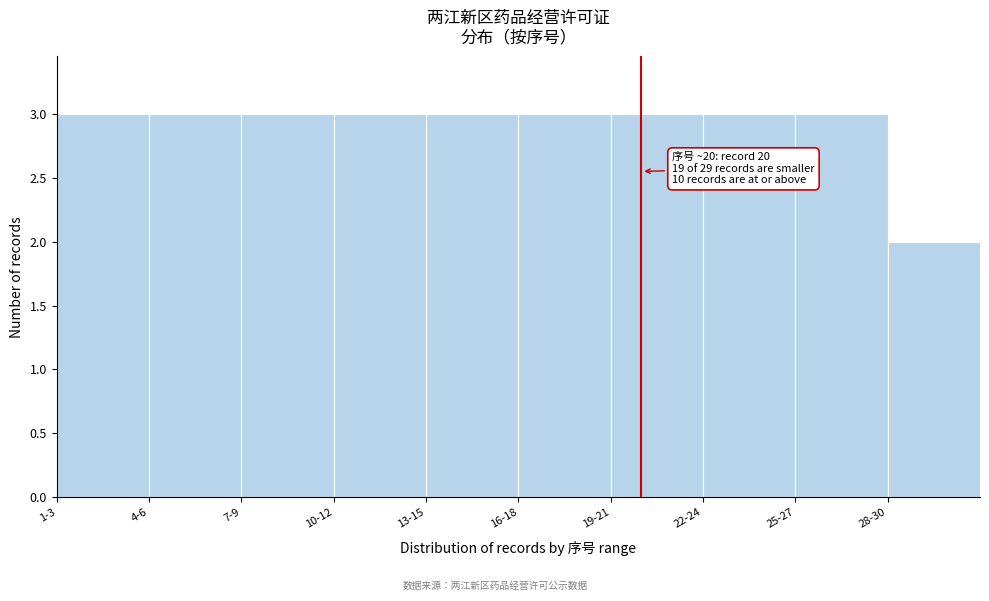

Reading right to left, list all the values displayed in this chart.

2	3	3	3	3	3	3	3	3	3